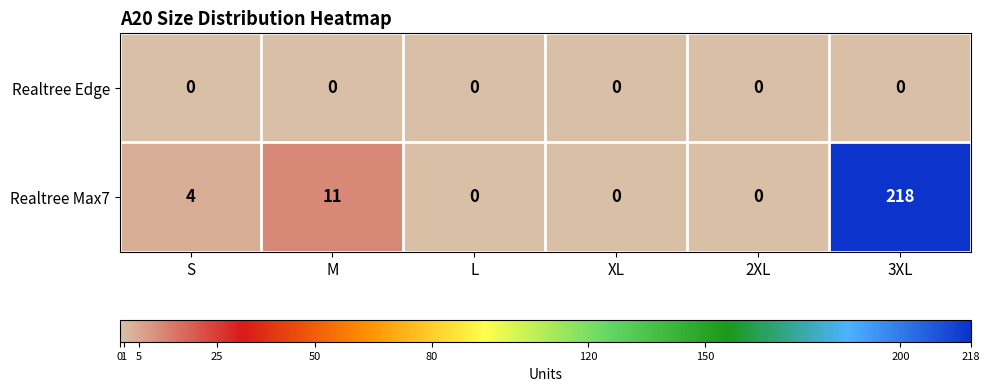

Reading left to right, extract all data points from this chart.

Realtree Edge: 0	0	0	0	0	0
Realtree Max7: 4	11	0	0	0	218